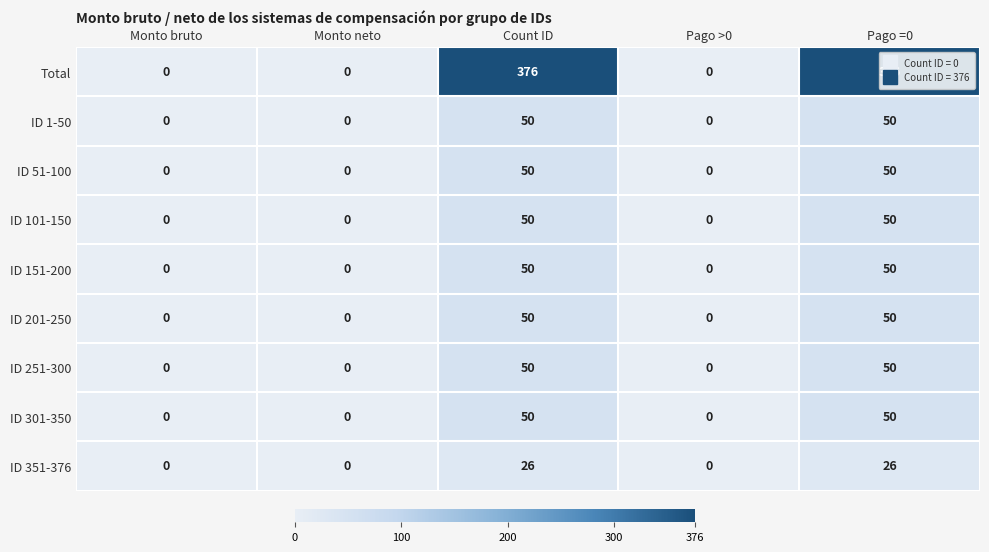

What is the total value across all series at Count ID?

752